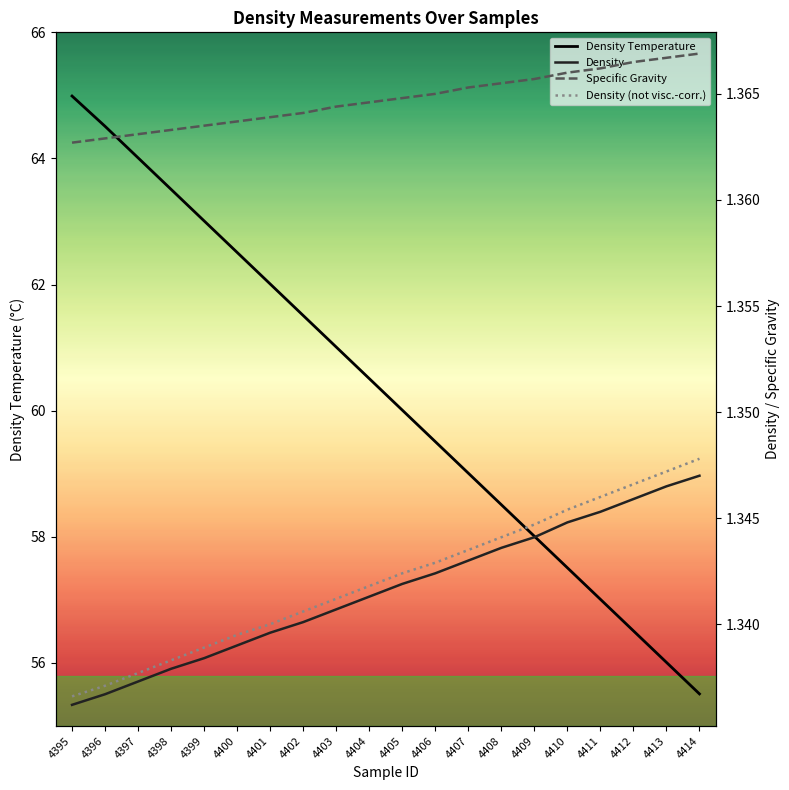

What is the sum of all Density (not visc.-corr.) values?

26.8